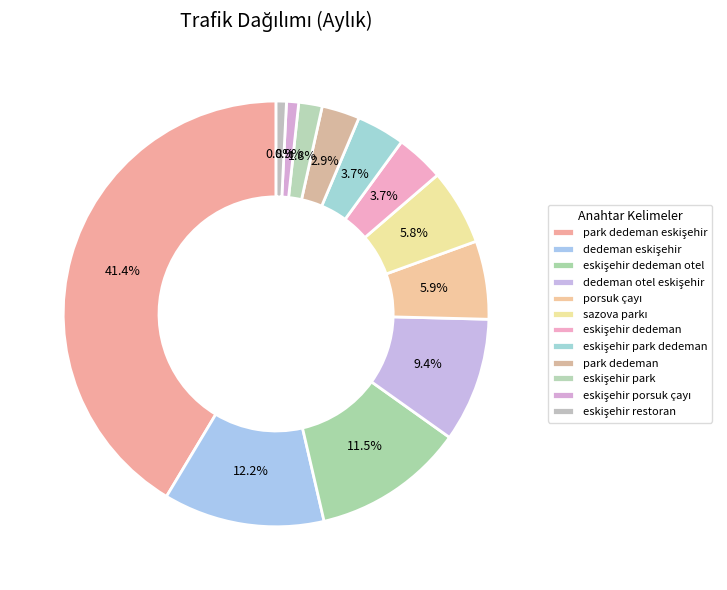

What percentage is the eskişehir dedeman otel slice, to the nearest percent?

12%